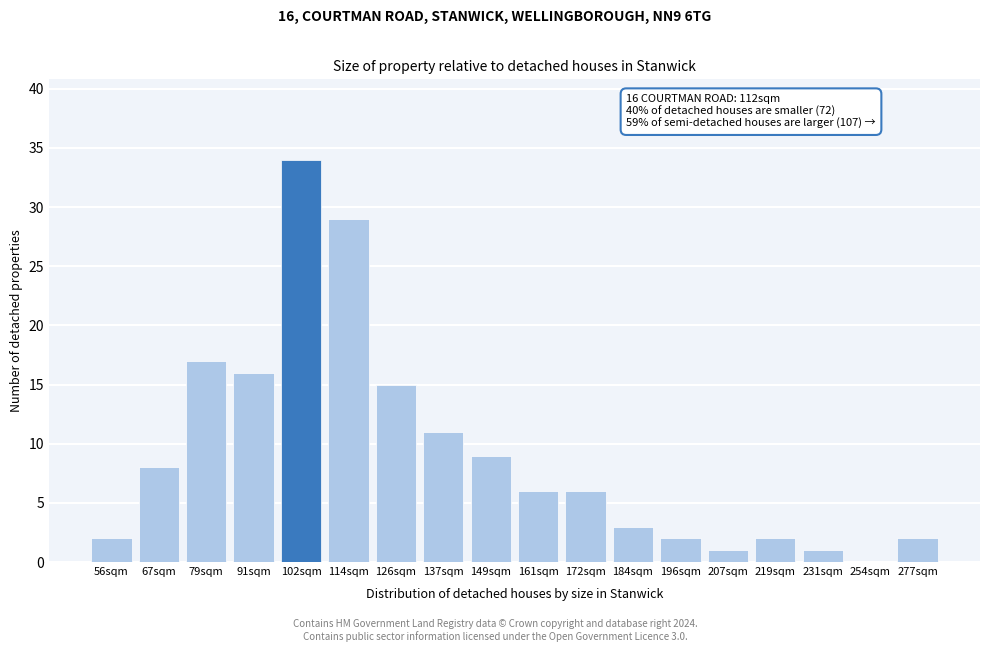

Reading left to right, extract all data points from this chart.

56sqm=2	67sqm=8	79sqm=17	91sqm=16	102sqm=34	114sqm=29	126sqm=15	137sqm=11	149sqm=9	161sqm=6	172sqm=6	184sqm=3	196sqm=2	207sqm=1	219sqm=2	231sqm=1	254sqm=0	277sqm=2